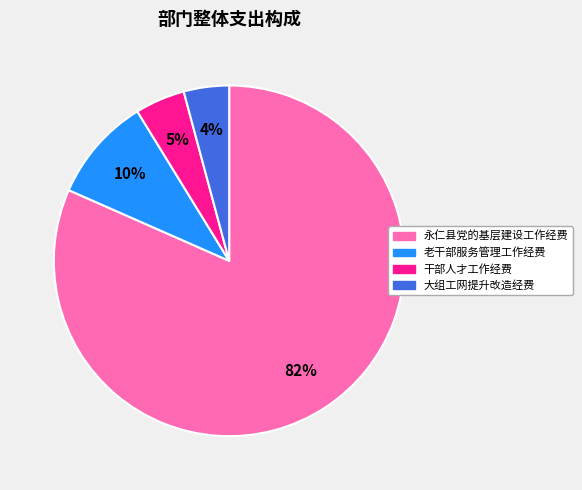

Is there any slice that represents more than half of the pie?

Yes